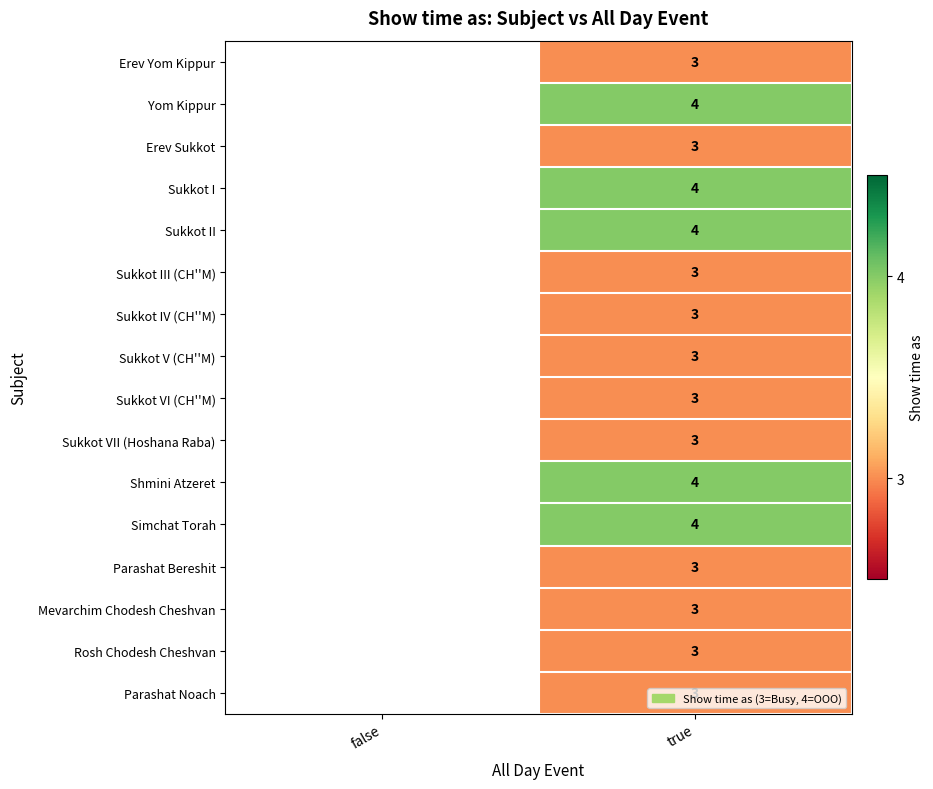

Count the number of data series in this chart.

16